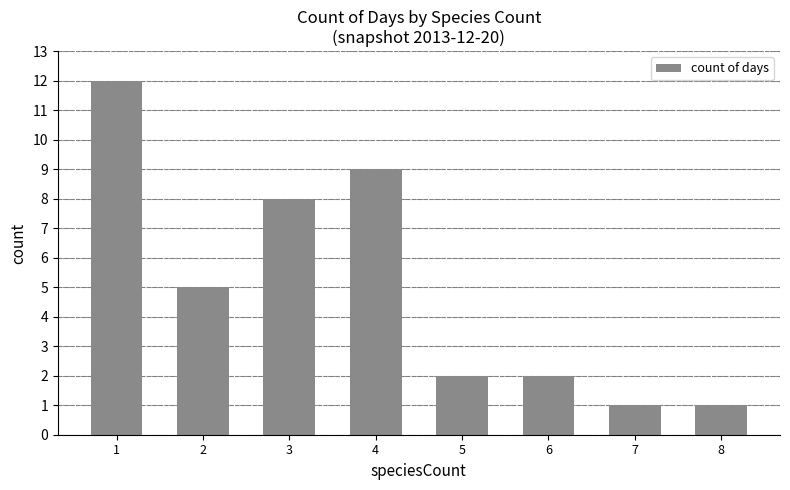

What is the ratio of the value at 6 to the value at 2?

0.4